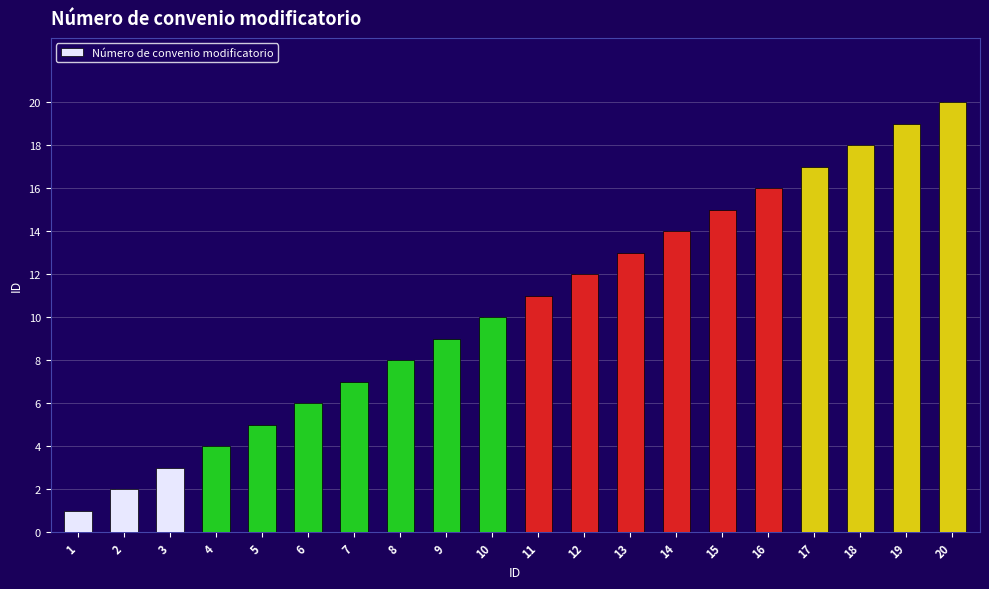

True or false: the data shows 10 at 10.

True